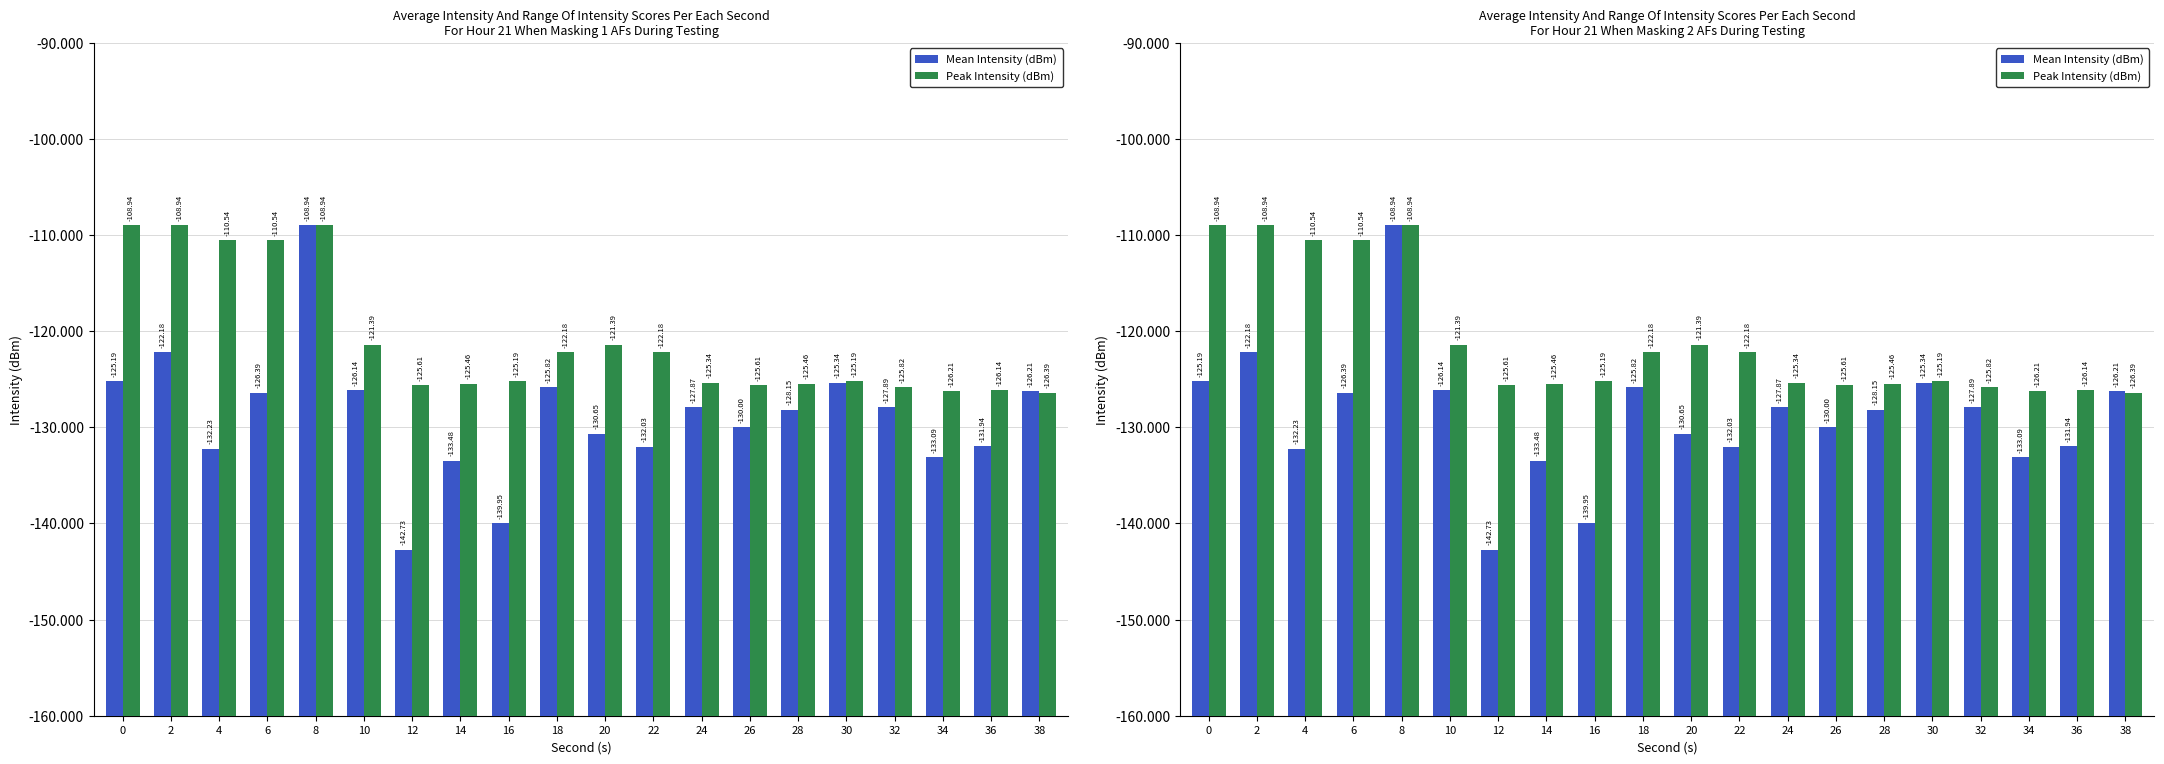

How many bars are there in total?

40